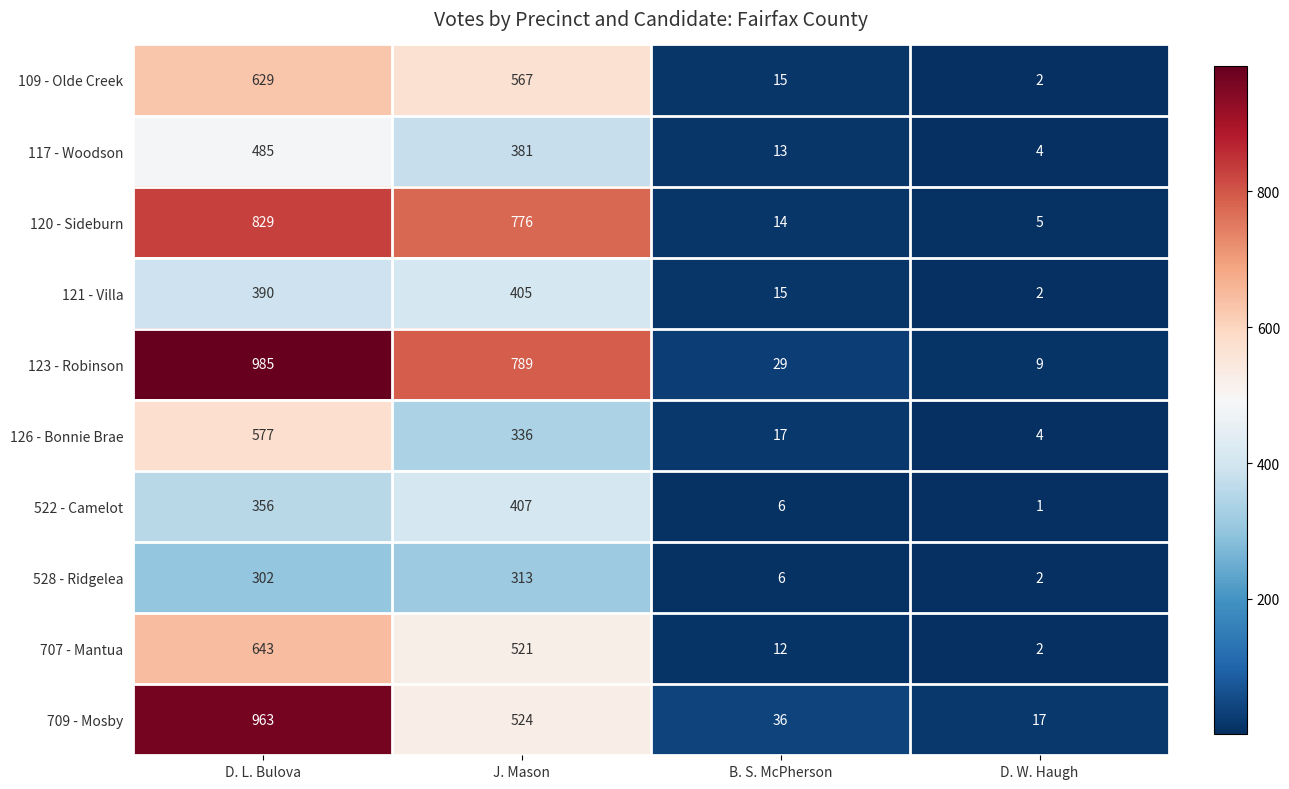

Which series has the largest total across all categories?

123 - Robinson